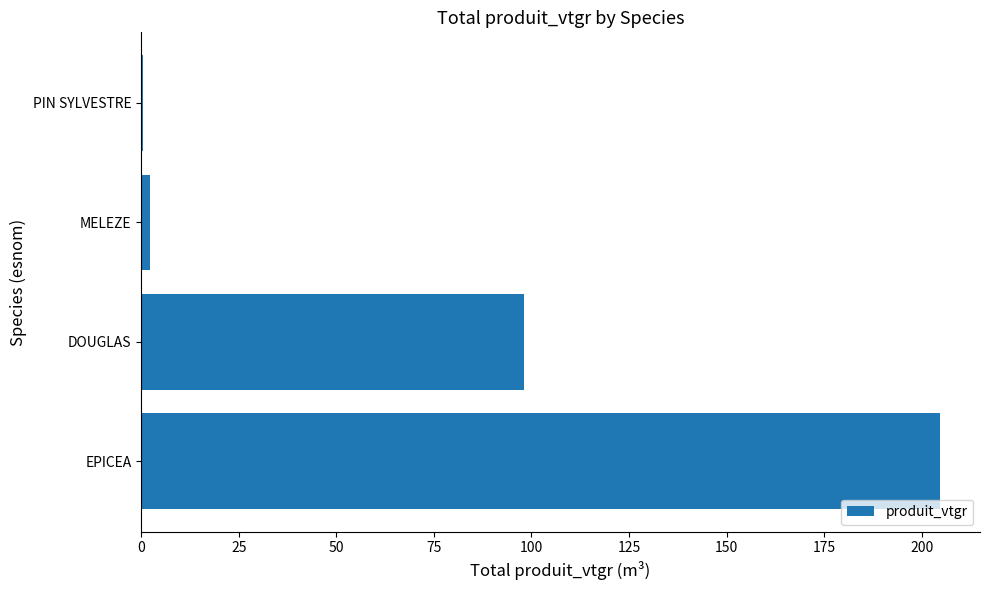

What is the maximum value shown in the chart?

204.7